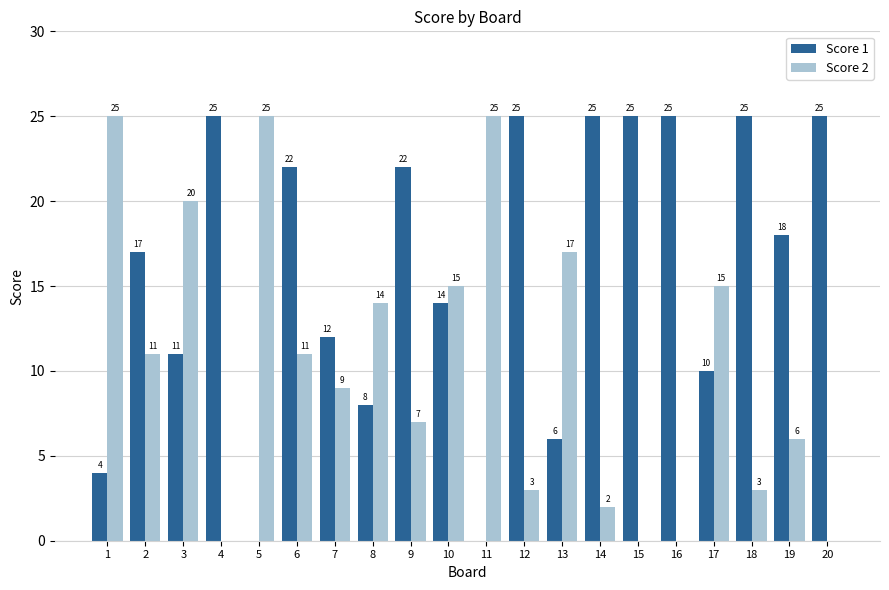

Is it true that Score 2 equals 11 at 6?

True